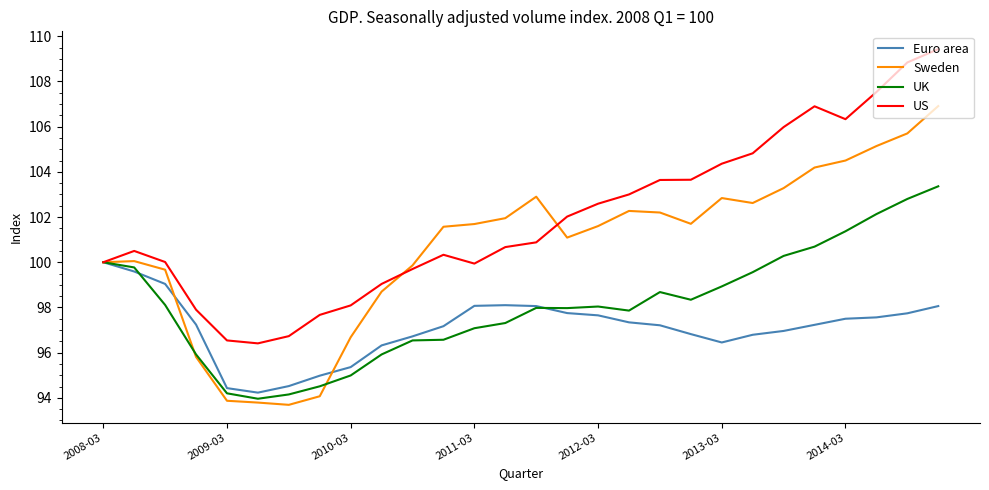

In Euro area, how many points are lower than both neighbors (excluding endpoints)?

2